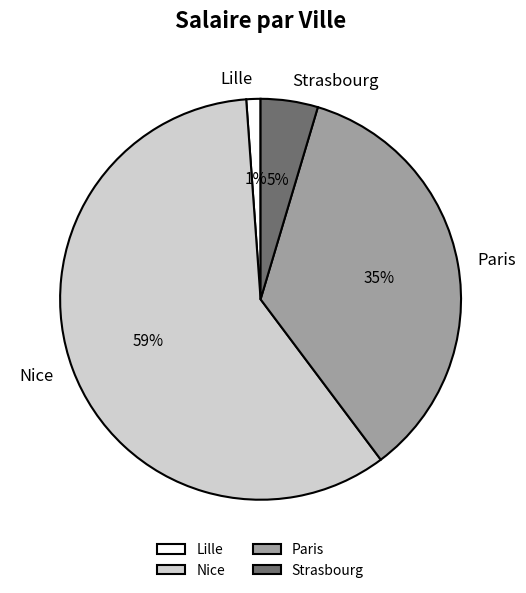

What is the majority slice?

Nice